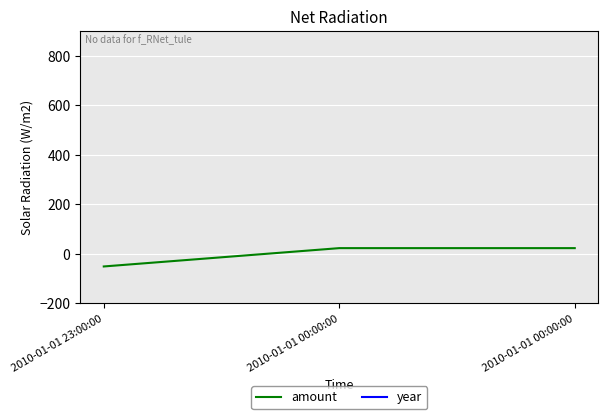

Read the year value at 2010-01-01 23:00:00.

2003.0